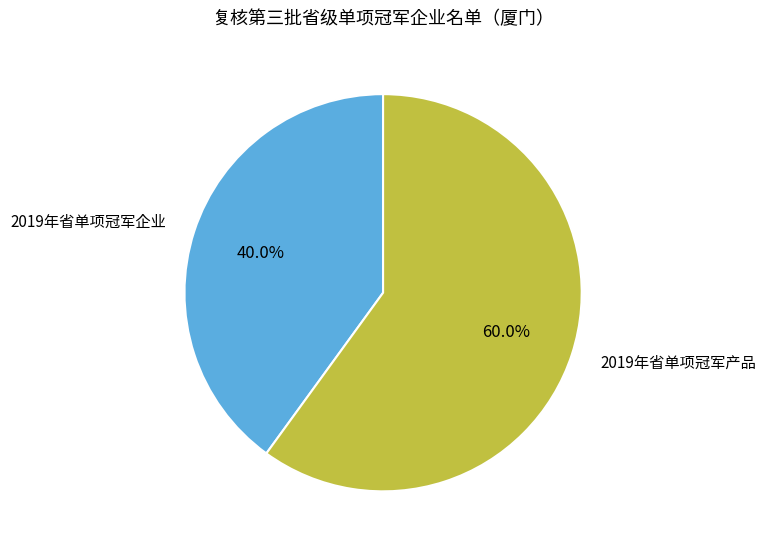

Is the sum of 2019年省单项冠军企业 and 2019年省单项冠军产品 greater than half?

Yes